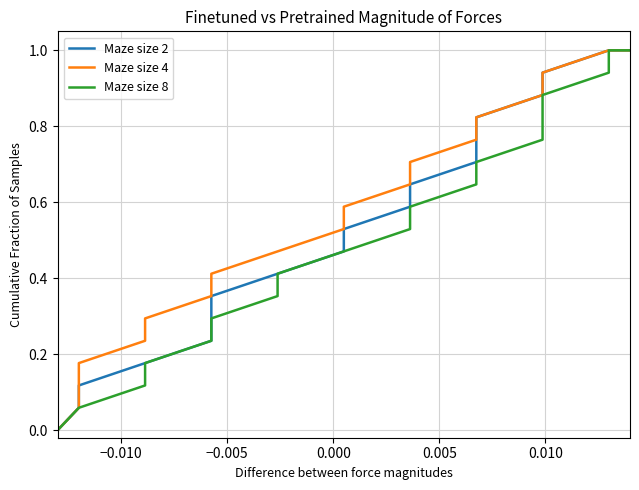

How many data points in Maze size 2 are above 0?

18